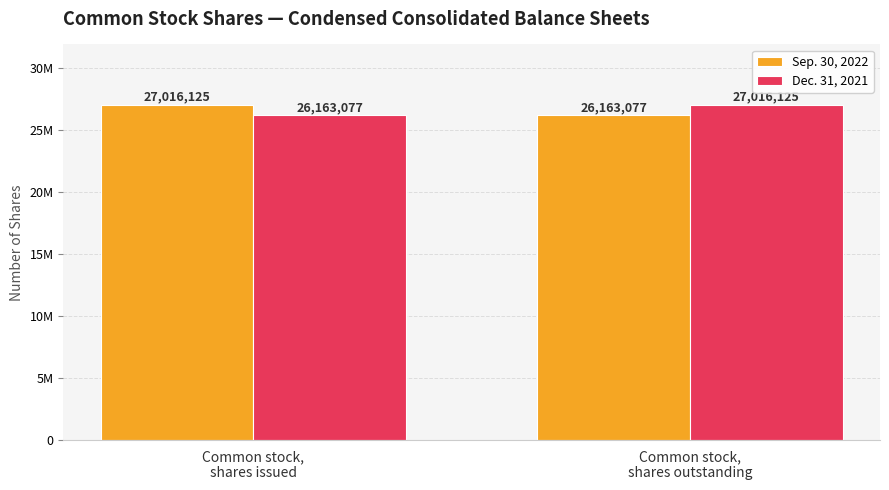

Rank the series by their maximum value, from lowest to highest.

Sep. 30, 2022, Dec. 31, 2021